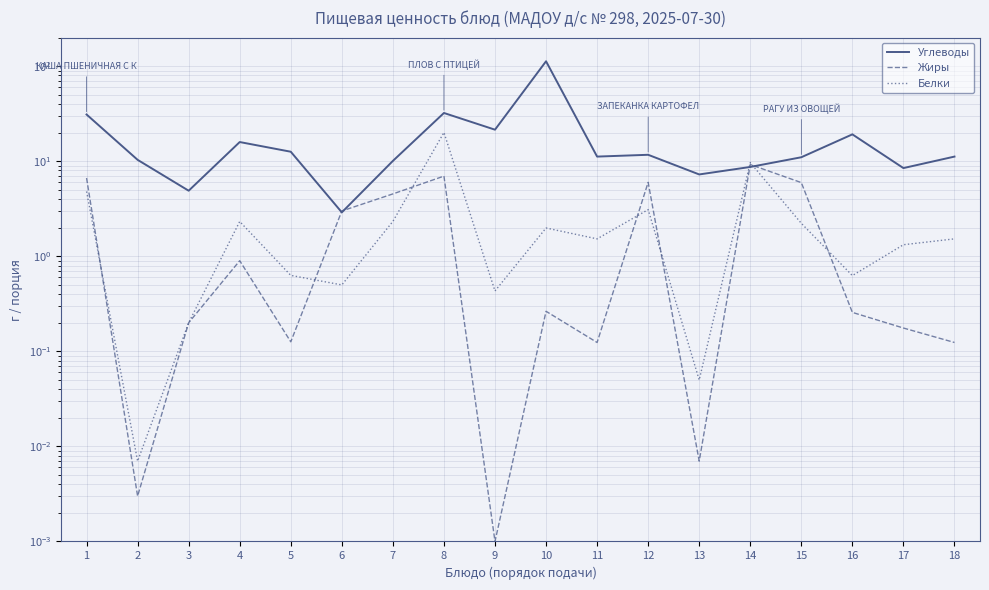

Reading left to right, transcribe all the data shown in this chart.

Углеводы: 31.1	10.4	4.9	15.9	12.6	2.9	10.1	32.2	21.5	112.7	11.2	11.7	7.3	8.7	11.0	19.2	8.5	11.2
Жиры: 6.7	0.0	0.2	0.9	0.1	3.0	4.5	7.0	0.0	0.3	0.1	6.0	0.0	9.2	6.0	0.3	0.2	0.1
Белки: 4.8	0.0	0.2	2.3	0.6	0.5	2.3	20.1	0.4	2.0	1.5	3.1	0.1	9.7	2.2	0.6	1.3	1.5